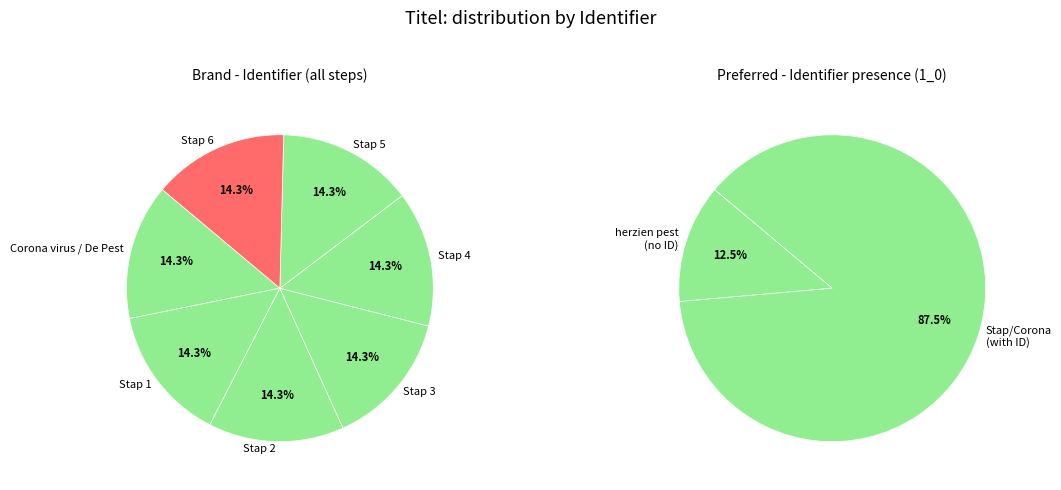

What percentage is NOT represented by Stap 1?

85.7%